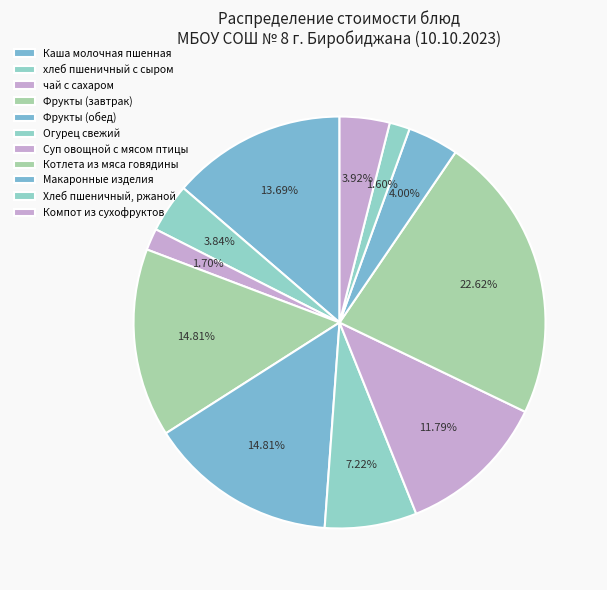

Which slice is the smallest?

Хлеб пшеничный, ржаной